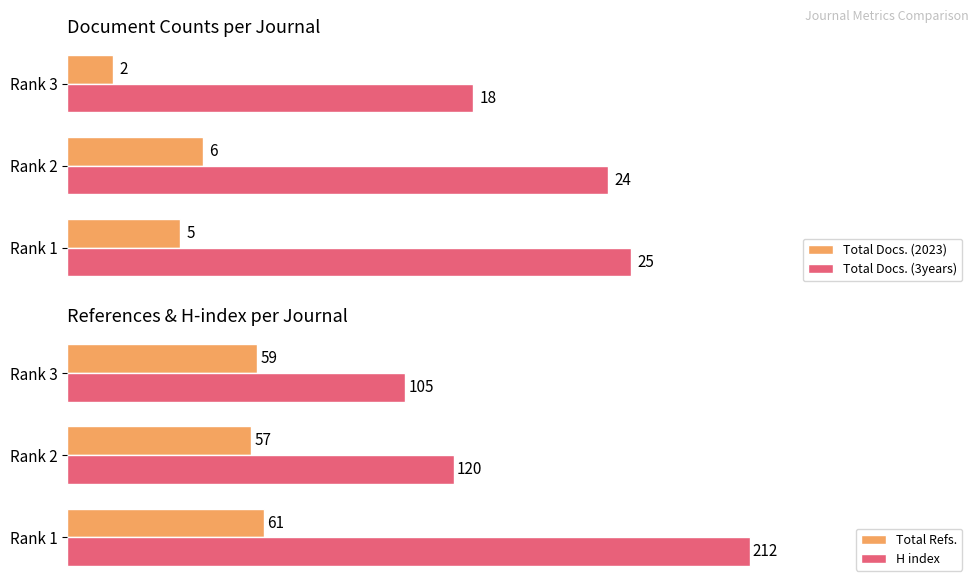

Does the chart contain stacked bars?

No